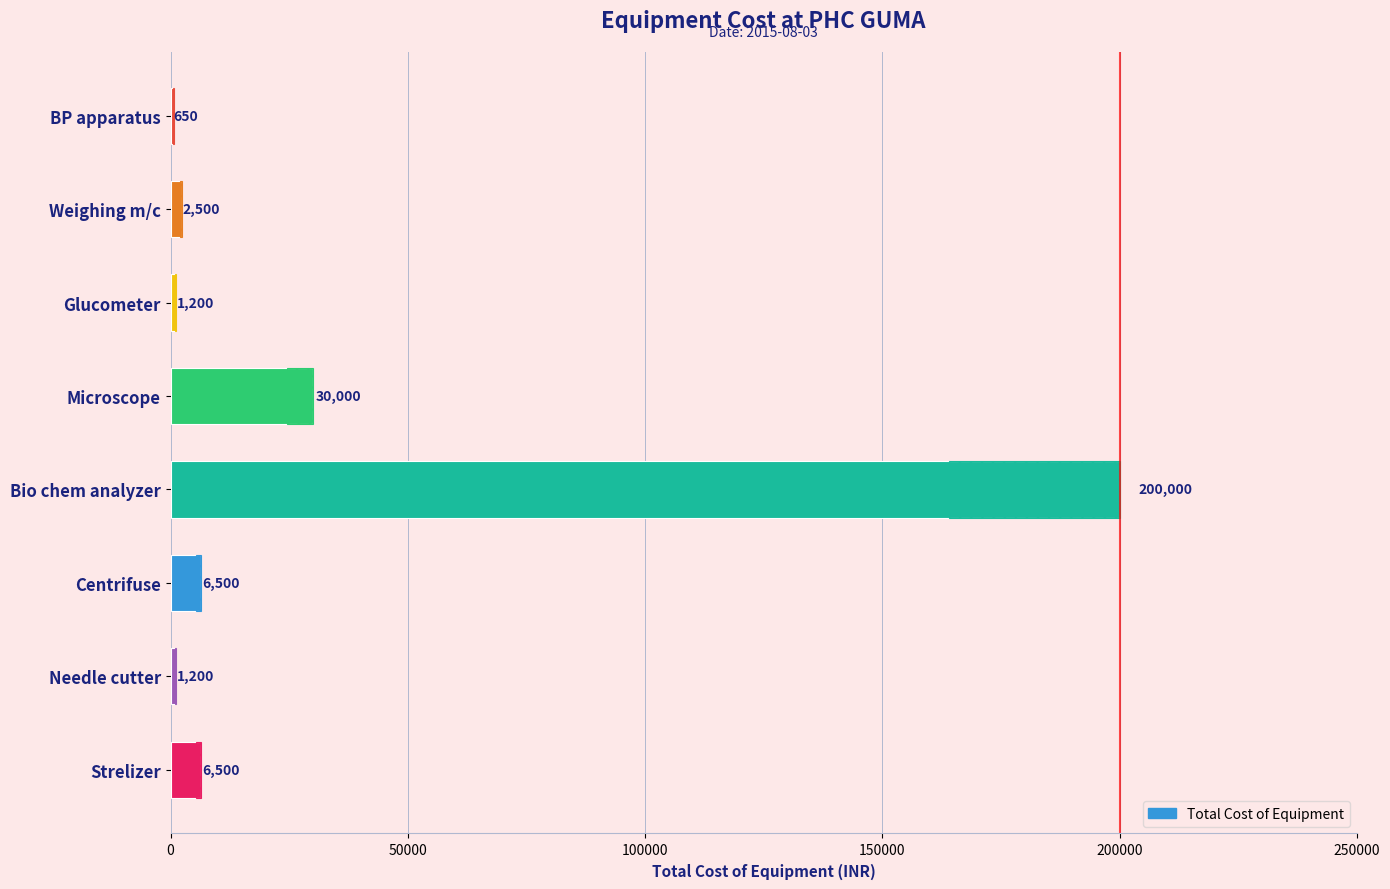

Does the chart contain any negative values?

No